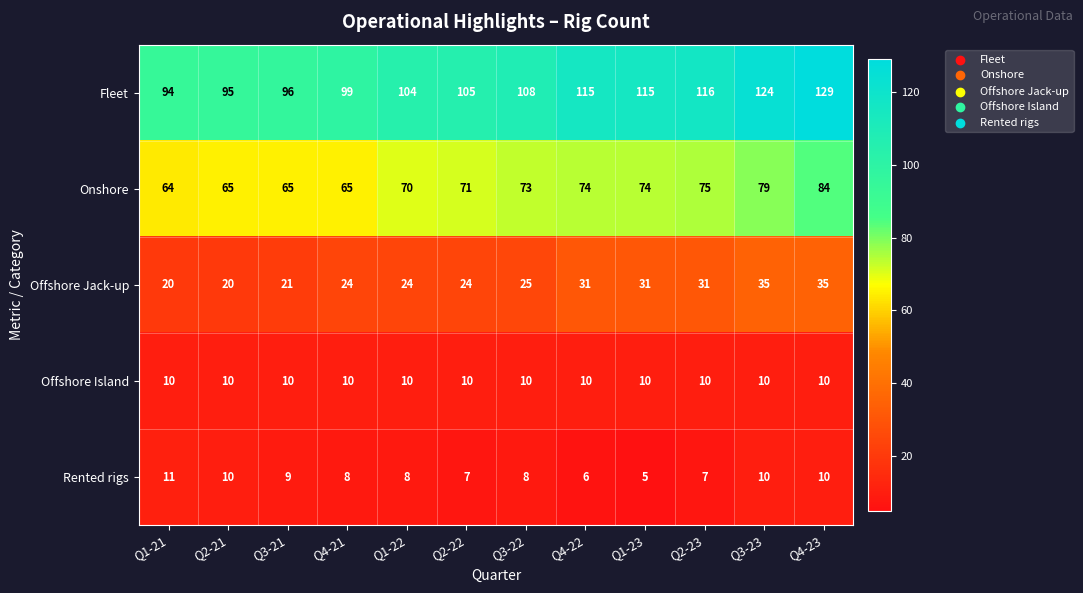

At how many categories does at least one series exceed 68?

12